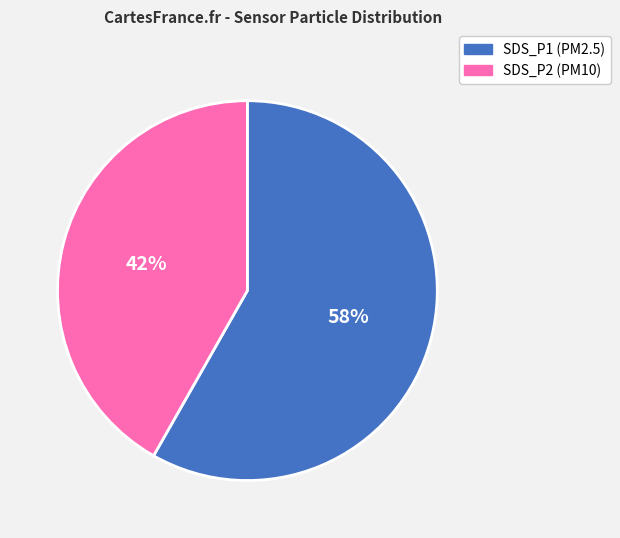

To the nearest percent, what is the average slice percentage?

50%